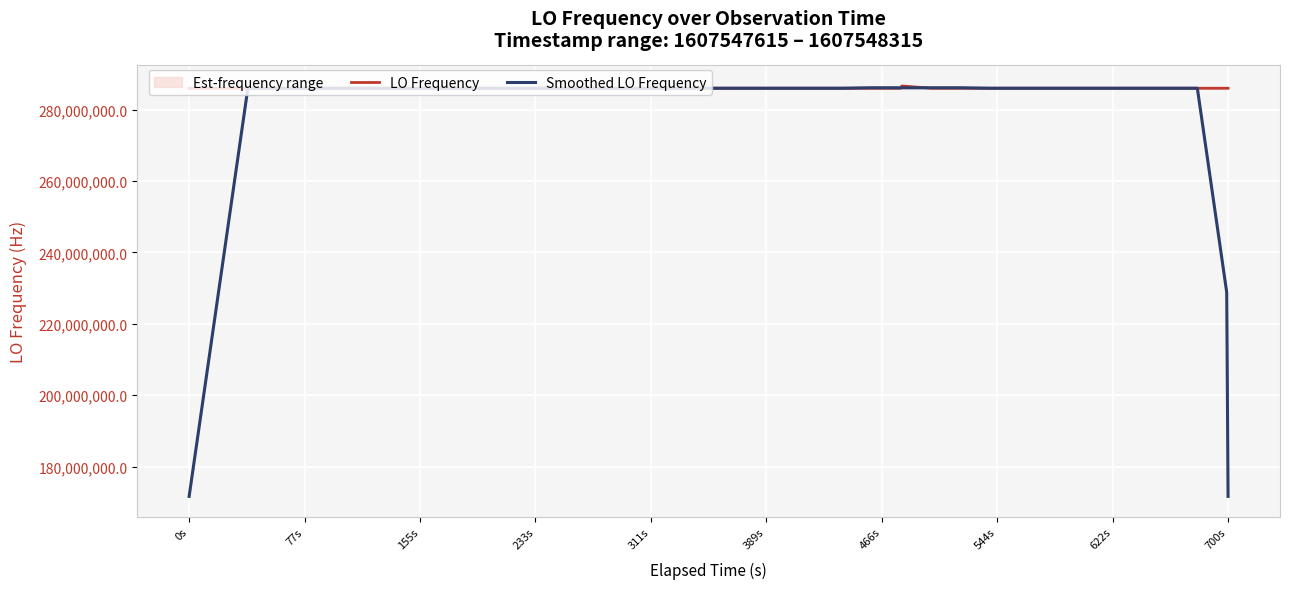

What is the minimum value for LO Frequency?

286046994.9